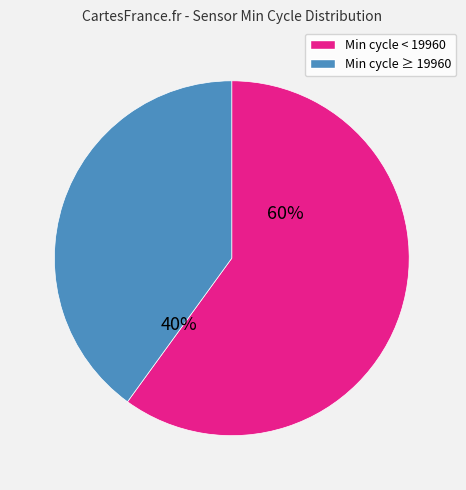

How many segments does this pie chart have?

2